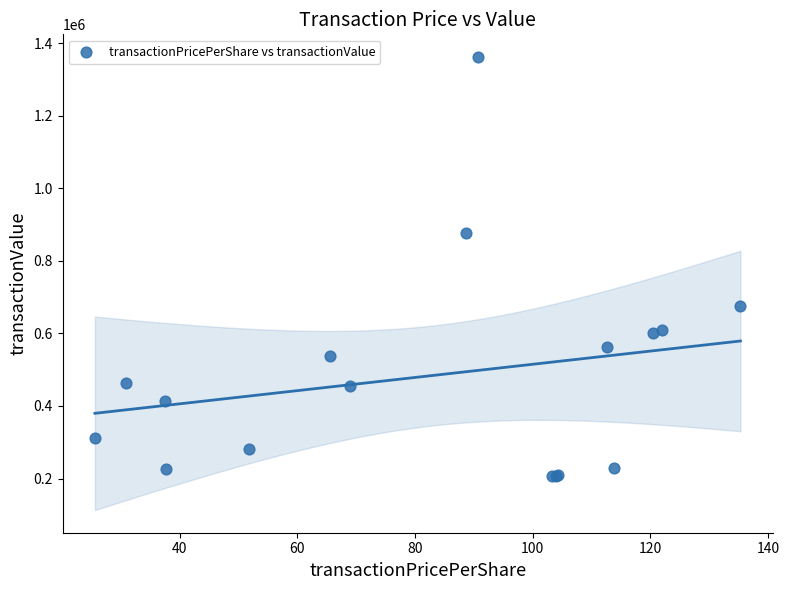

What Y value in the scatter plot is closest to 784222?

877297